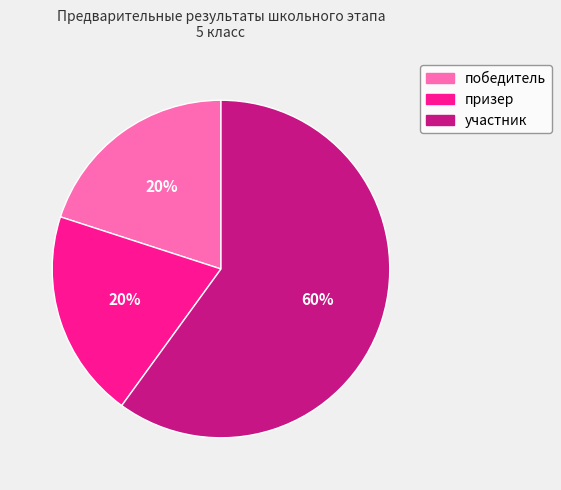

To the nearest percent, what is the combined percentage of участник and призер?

80%